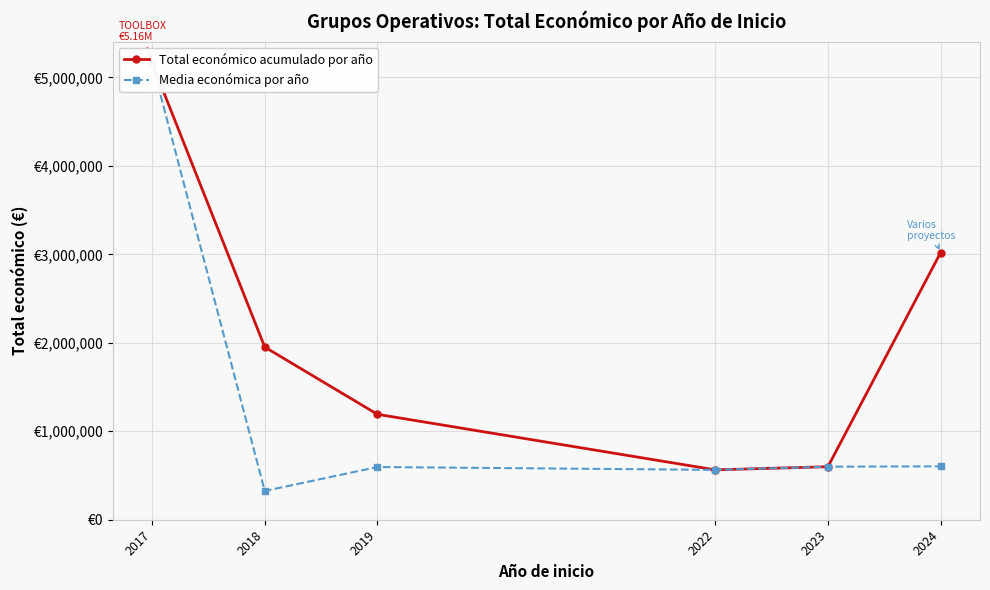

What is the difference between the Media económica por año values at 2022 and 2019?

32196.5